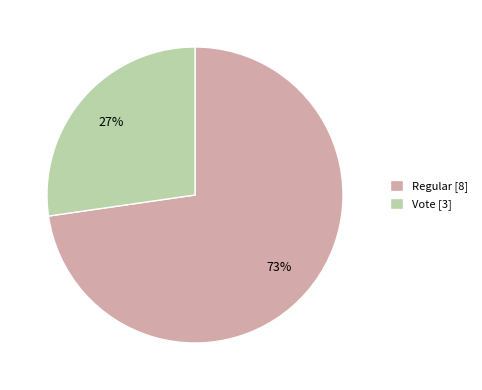

True or false: Vote [3] accounts for 27% of the total.

True